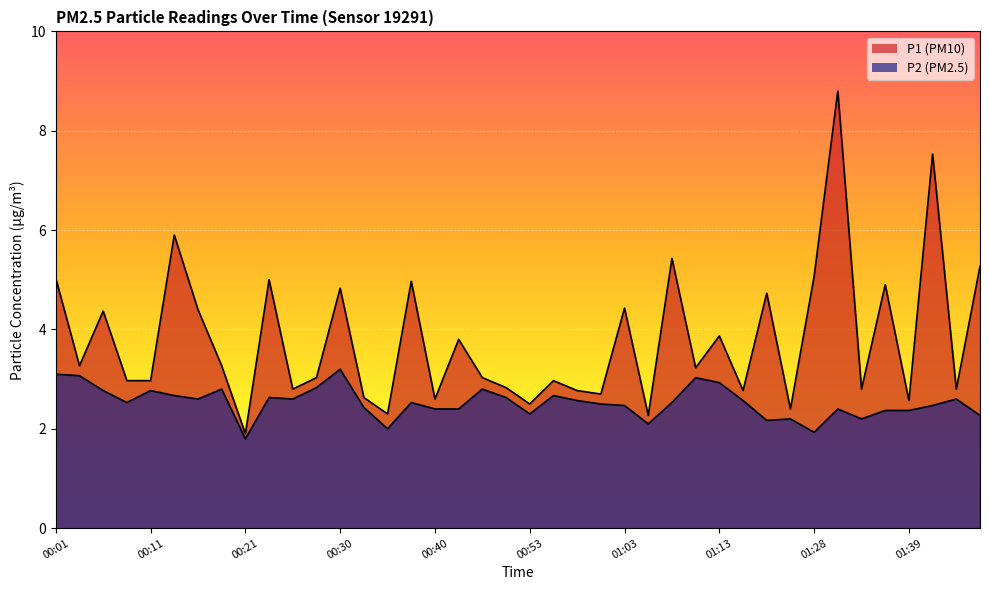

What is the label of the 24th point from the left?

01:00